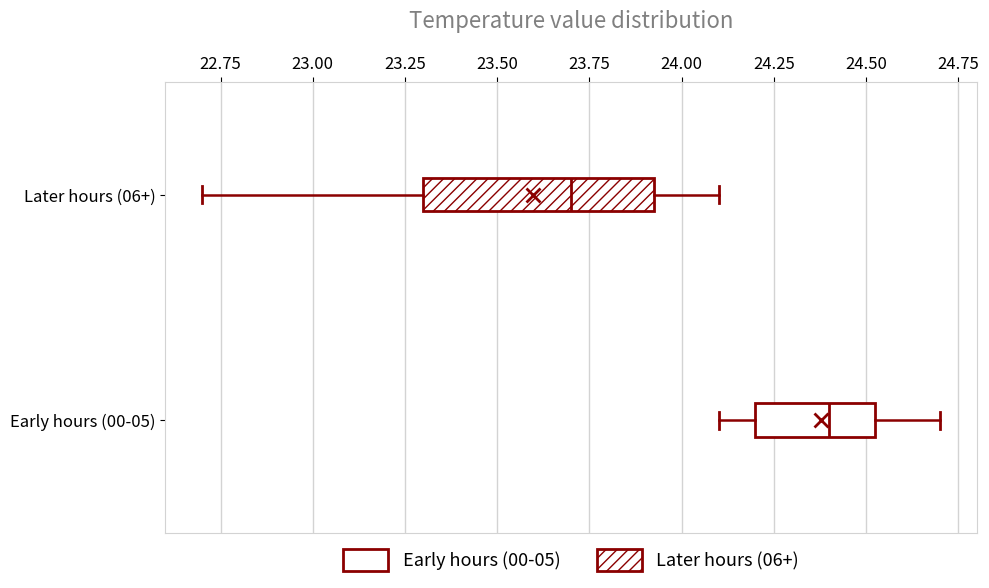

Which box's median line is the furthest to the left?

Later hours (06+)